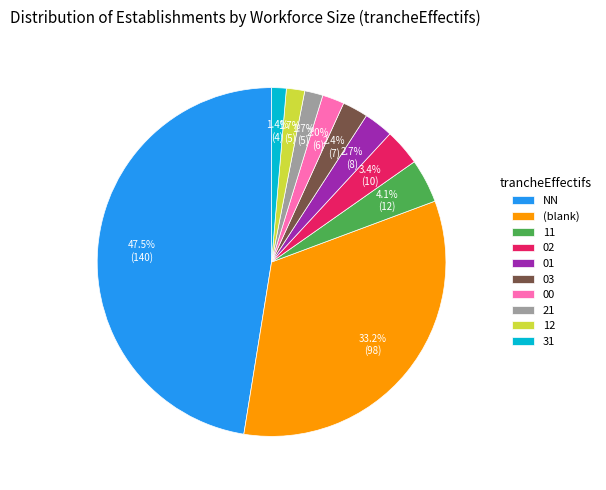

What portion of the pie excludes 03?

97.6%